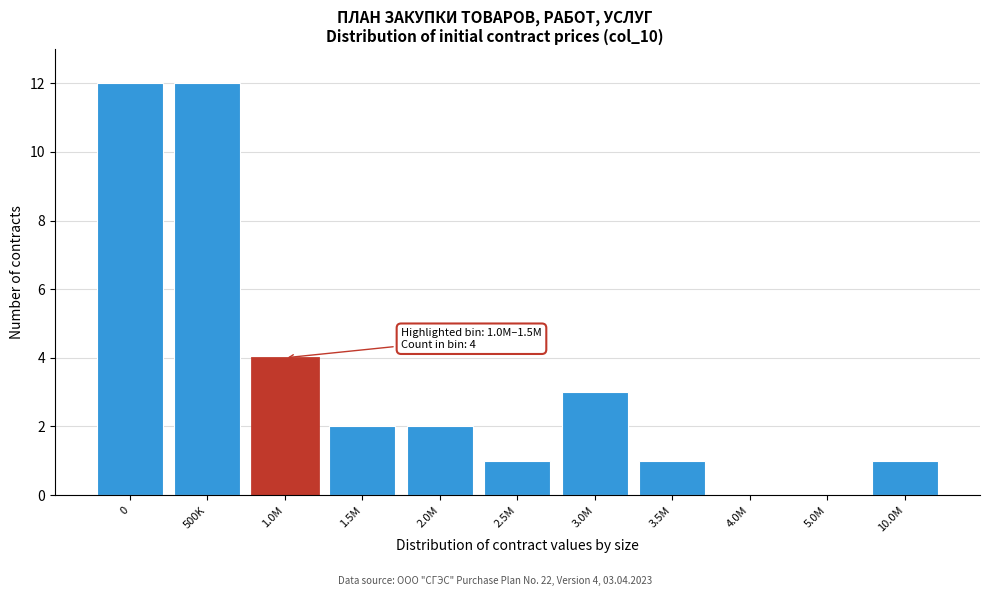

Reading right to left, what are all the values shown in this chart?

10.0M=1	5.0M=0	4.0M=0	3.5M=1	3.0M=3	2.5M=1	2.0M=2	1.5M=2	1.0M=4	500K=12	0=12